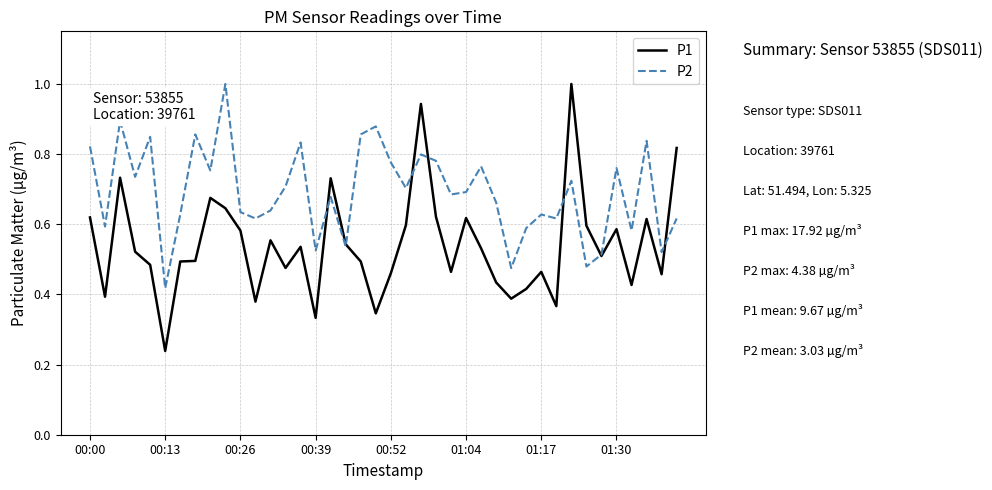

What is the maximum value shown in the chart?

1.0